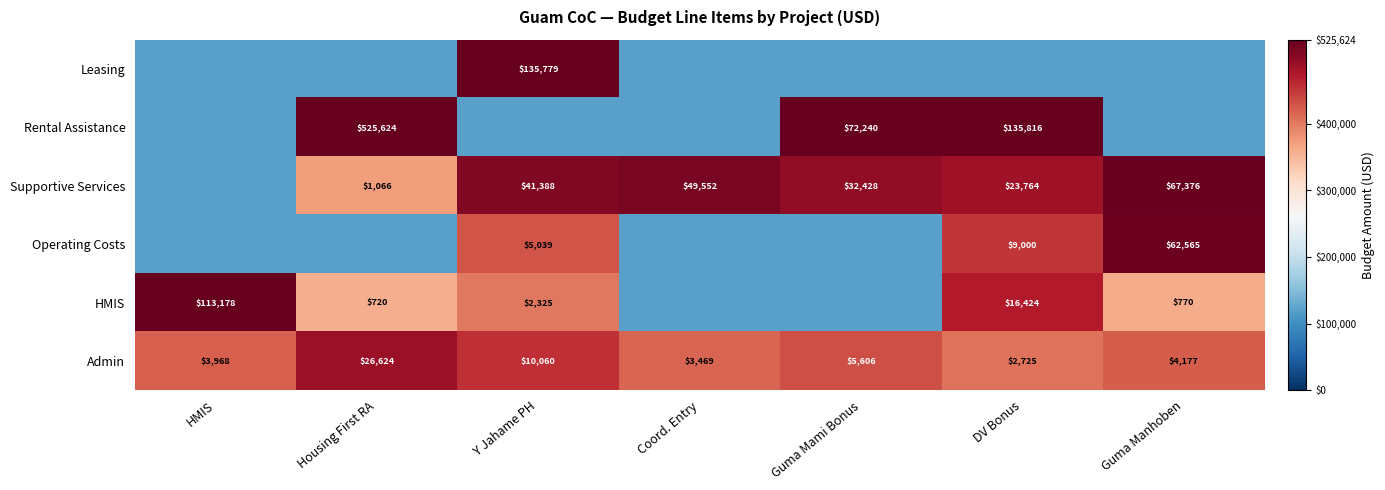

At which label does Admin first exceed 4177?

Housing First RA